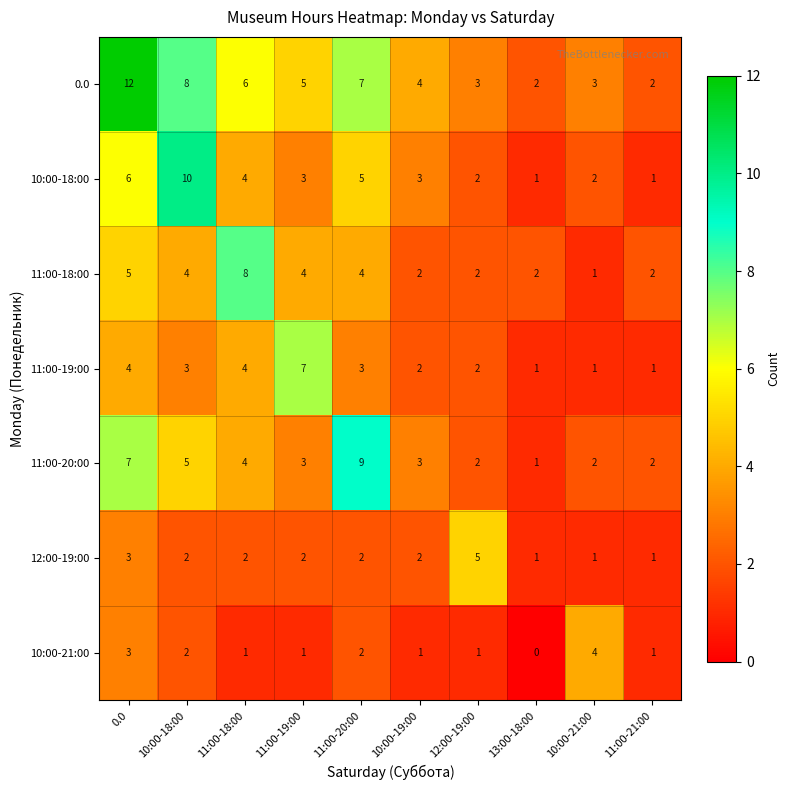

The value of 11:00-20:00 at 11:00-19:00 is 3. True or false?

True